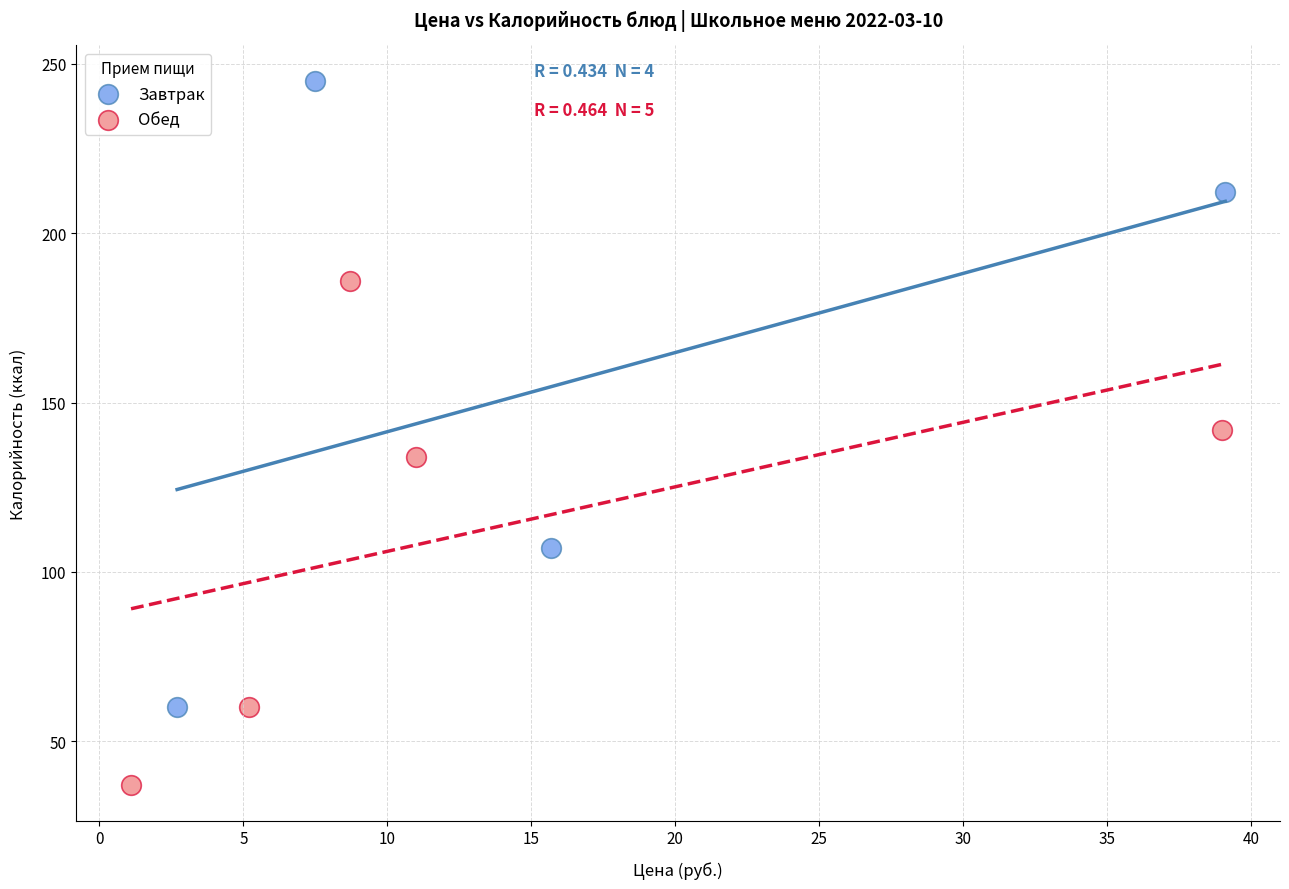

Which series has the widest spread of Y values?

Завтрак